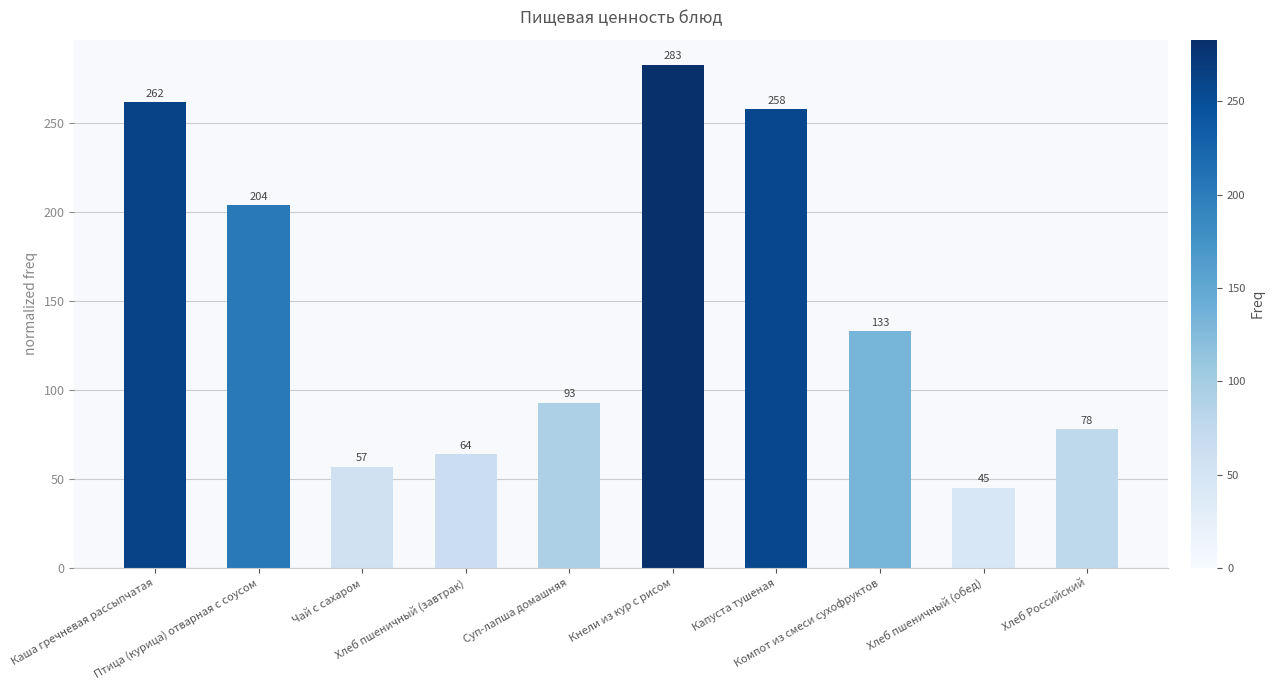

What is the difference between the maximum and minimum values?

238